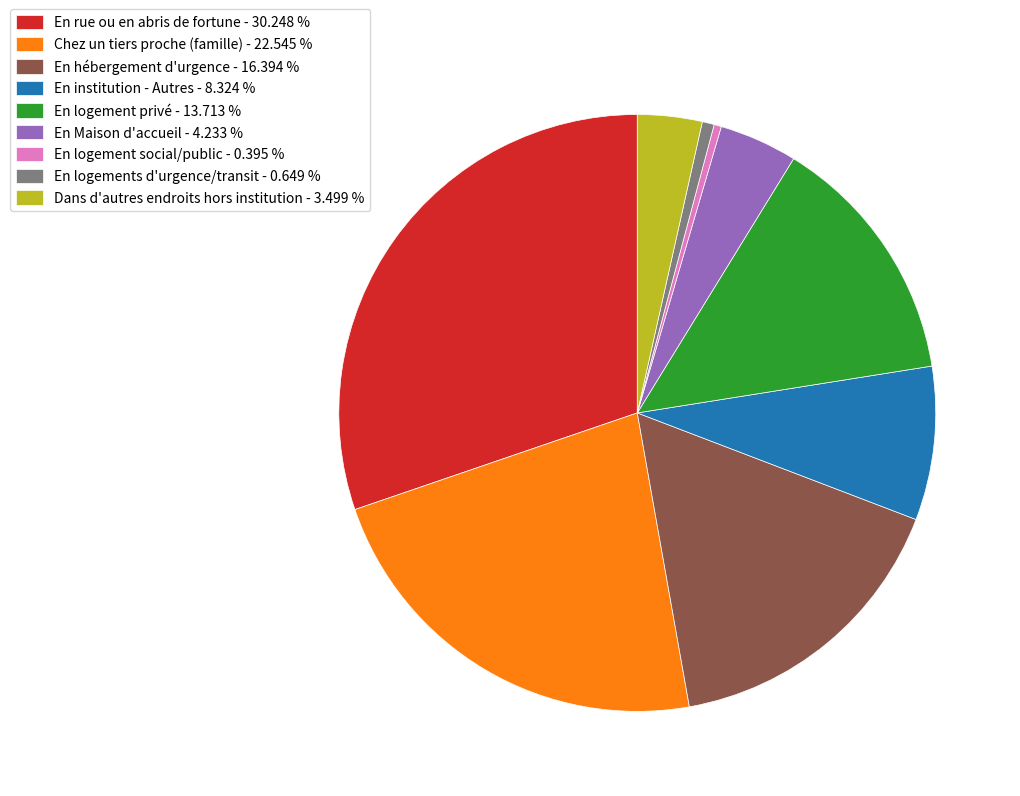

Is it true that En logements d'urgence/transit is 1% of the pie?

True